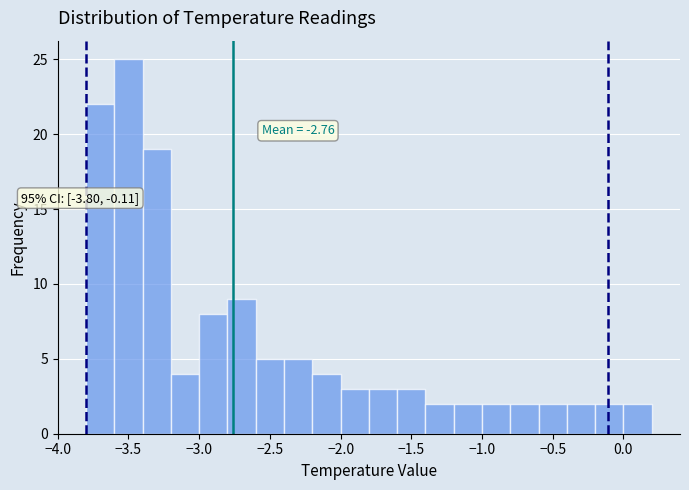

Which range on the x-axis has the tallest bar?

-3.6 to -3.4